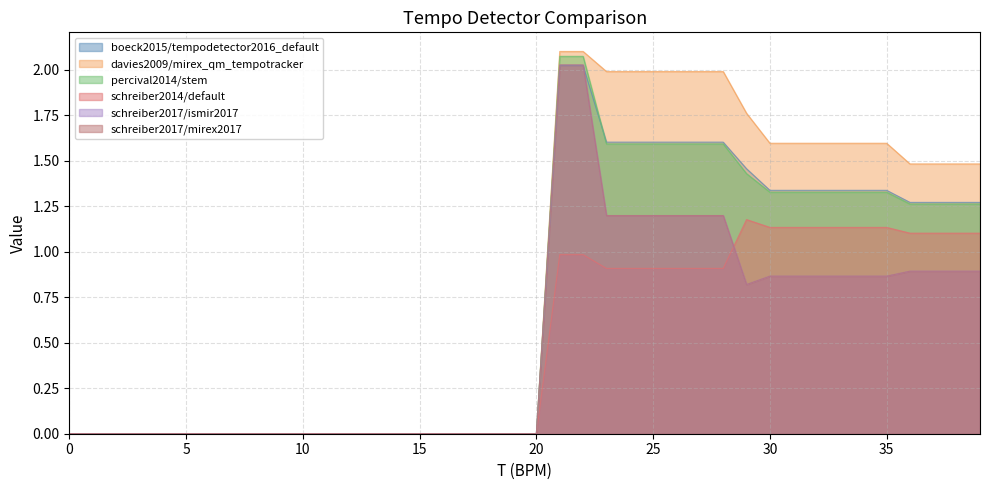

At how many categories does at least one series exceed 1?

19